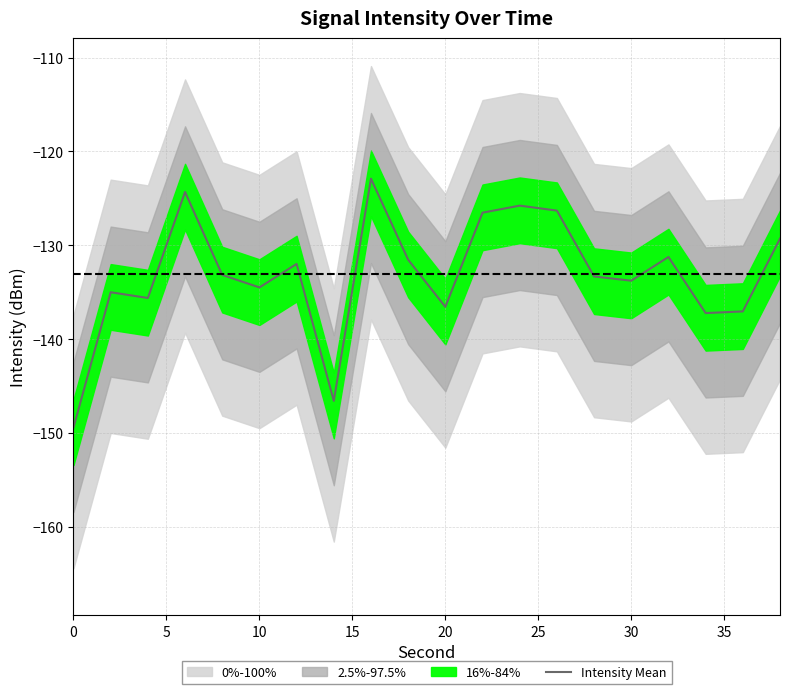

What is the minimum value for Intensity Mean?

-149.4